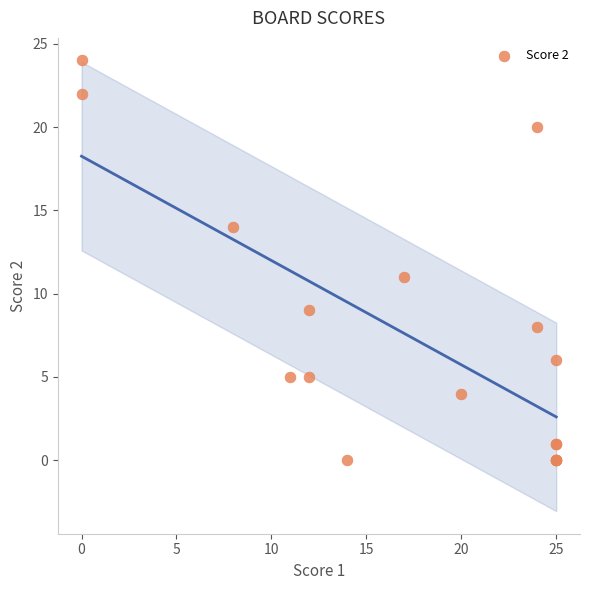

What Y value in the scatter plot is closest to 12?

11